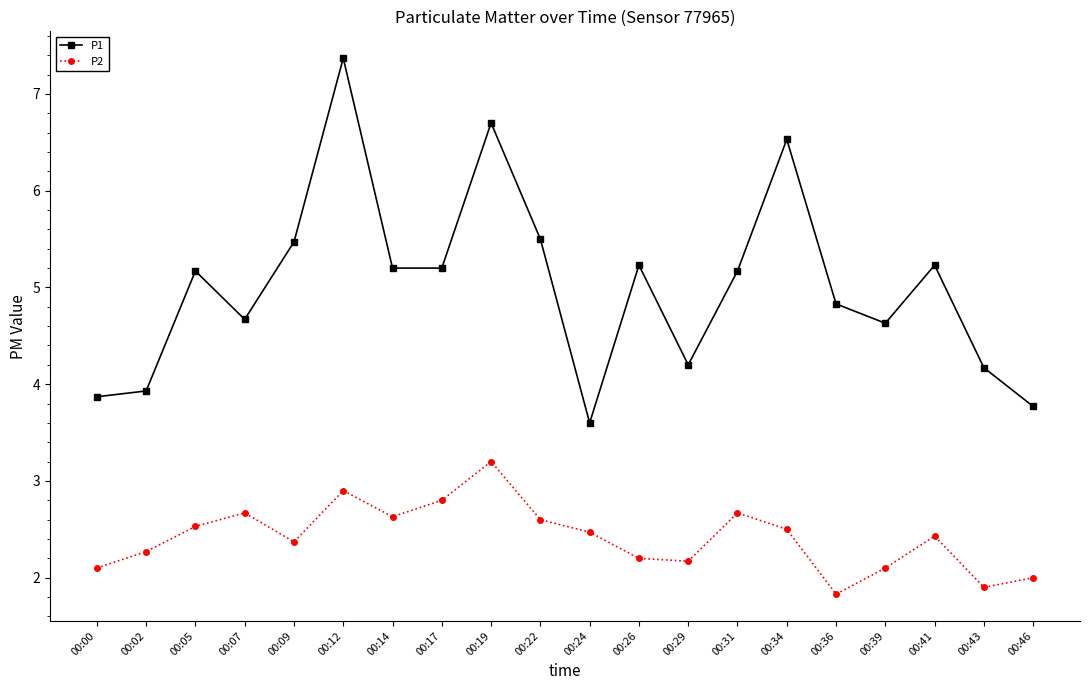

Which series changed the most between 00:29 and 00:34?

P1